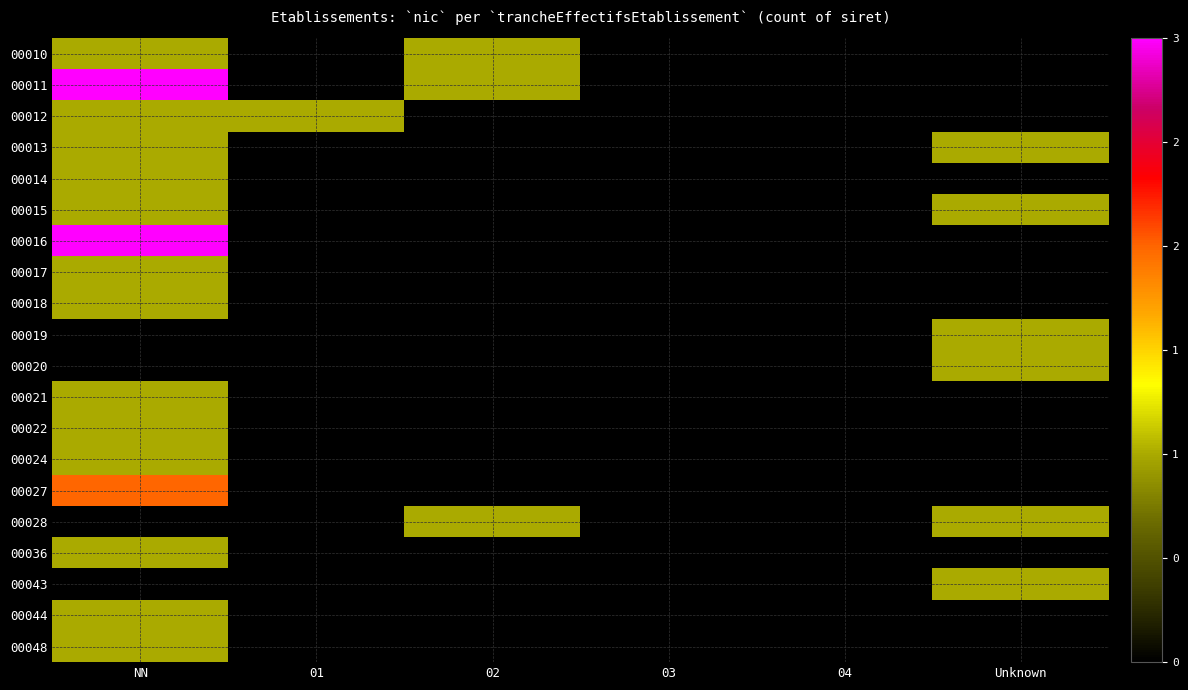

Which series has the largest range (max minus min)?

00011